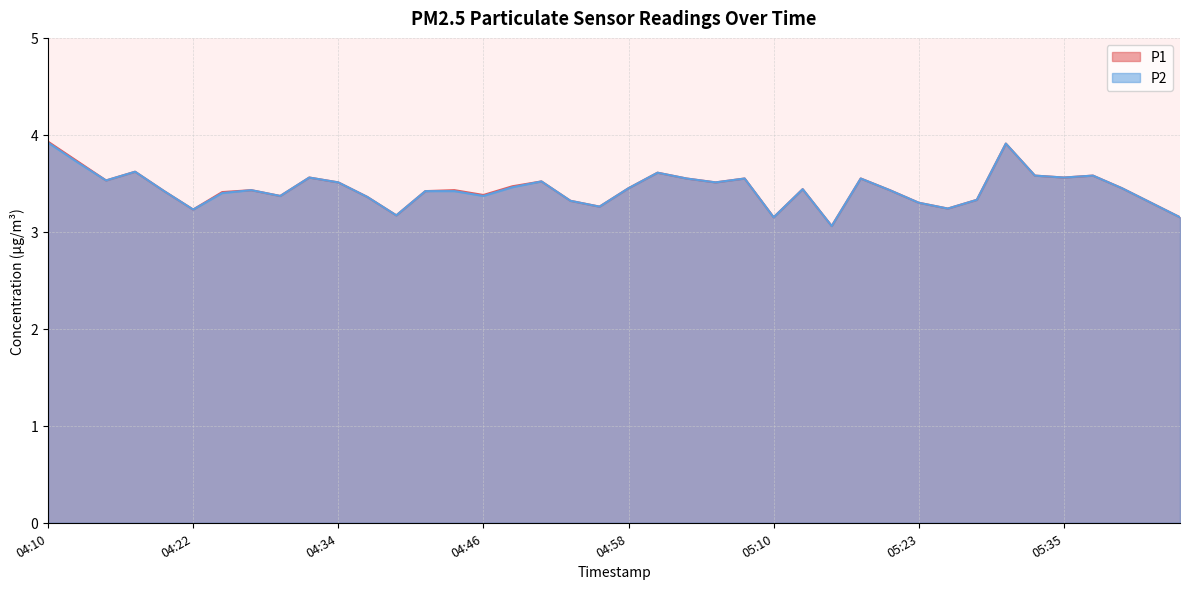

List the series in order of their overall mean, highest first.

P1, P2